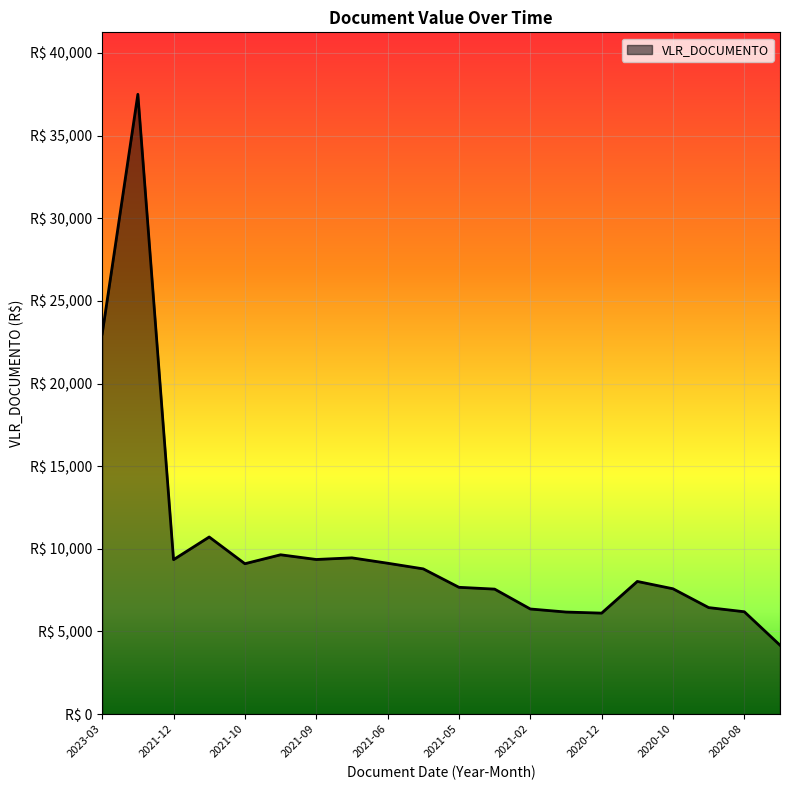

Reading left to right, transcribe all the data shown in this chart.

2023-03=23000.0	2023-01=37500.0	2021-12=9343.9	2021-12=10716.1	2021-10=9099.5	2021-10=9639.7	2021-09=9355.2	2021-07=9453.9	2021-06=9129.1	2021-06=8786.4	2021-05=7671.7	2021-04=7562.2	2021-02=6360.2	2021-01=6175.6	2020-12=6109.5	2020-11=8026.5	2020-10=7582.5	2020-09=6444.1	2020-08=6192.3	2020-07=4169.1